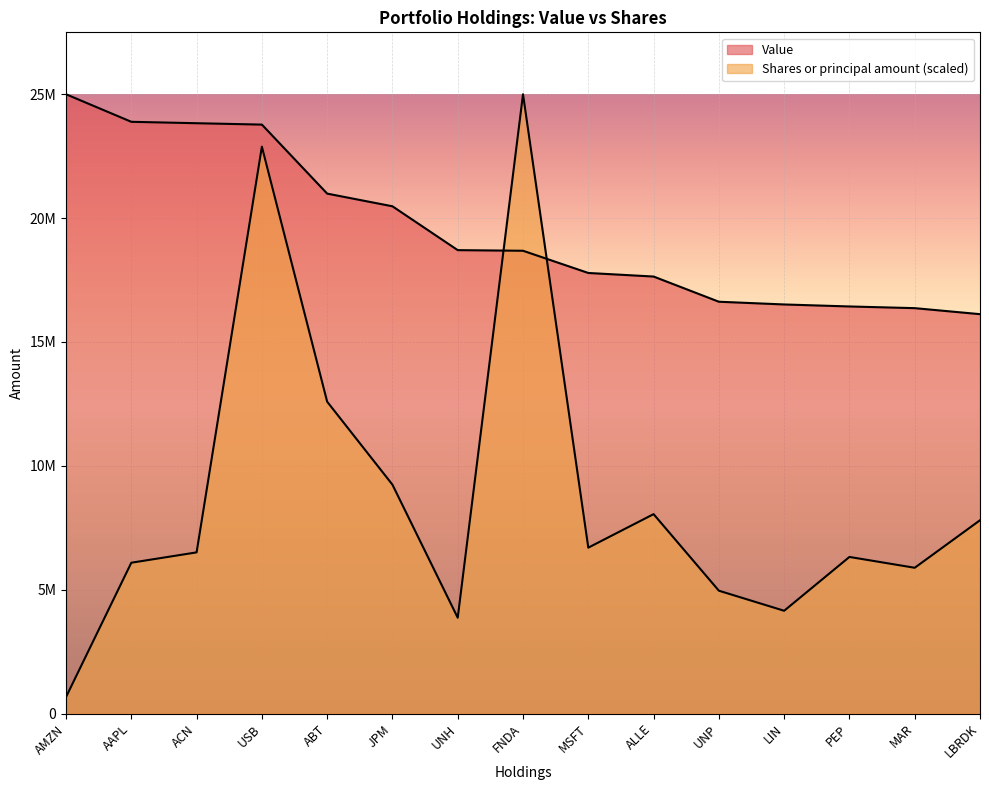

Which label corresponds to the largest value in the chart?

AMZN